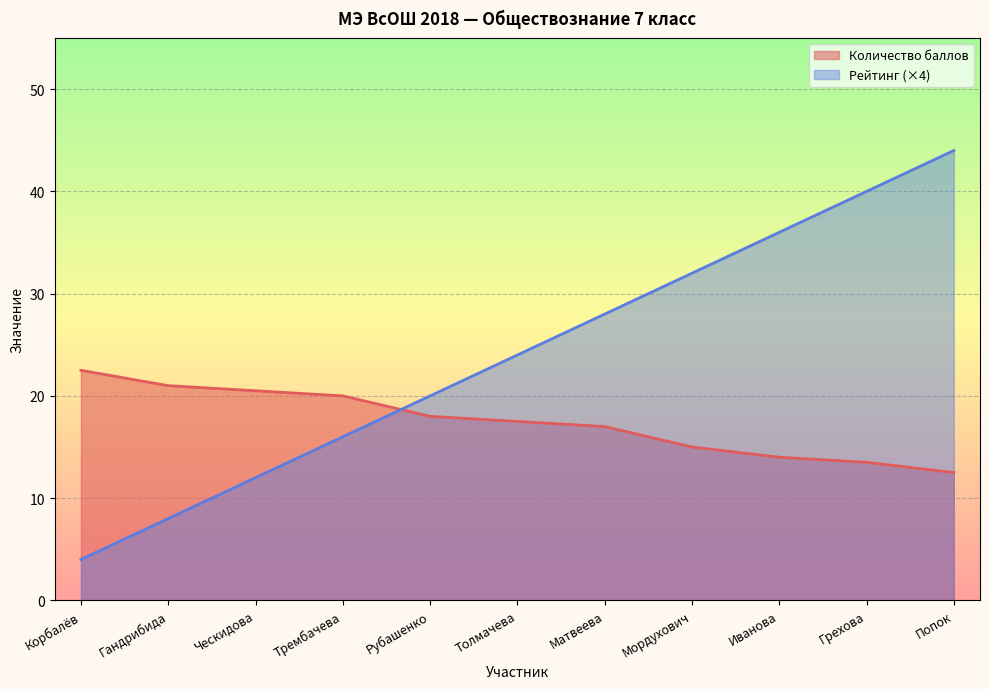

How many intersections are there between Рейтинг and Количество баллов?

1